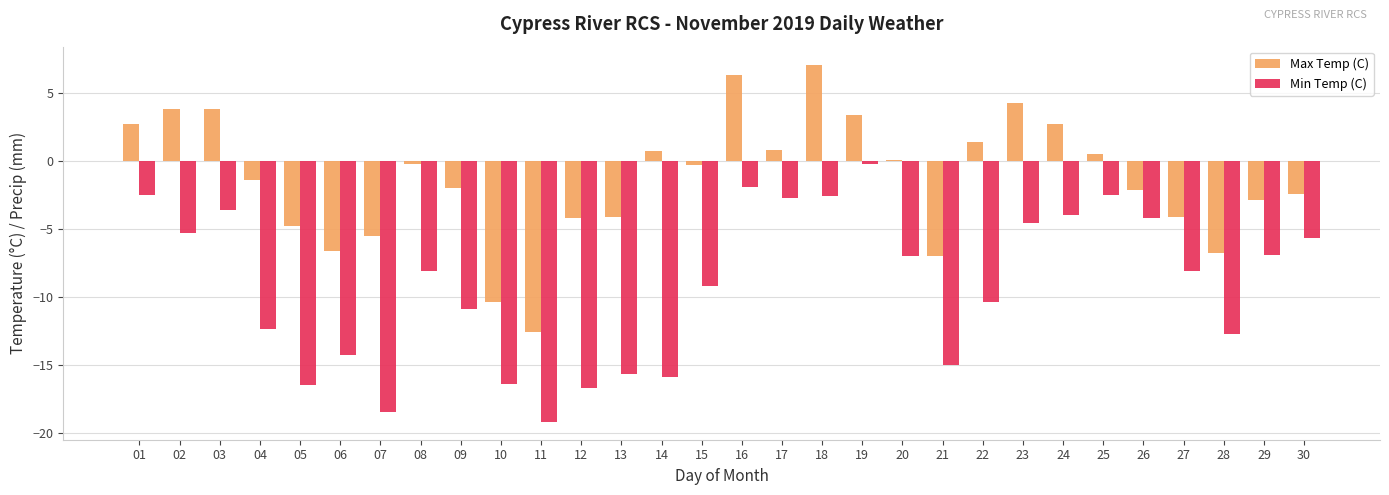

What is the difference between the Max Temp (C) values at 03 and 29?

6.7